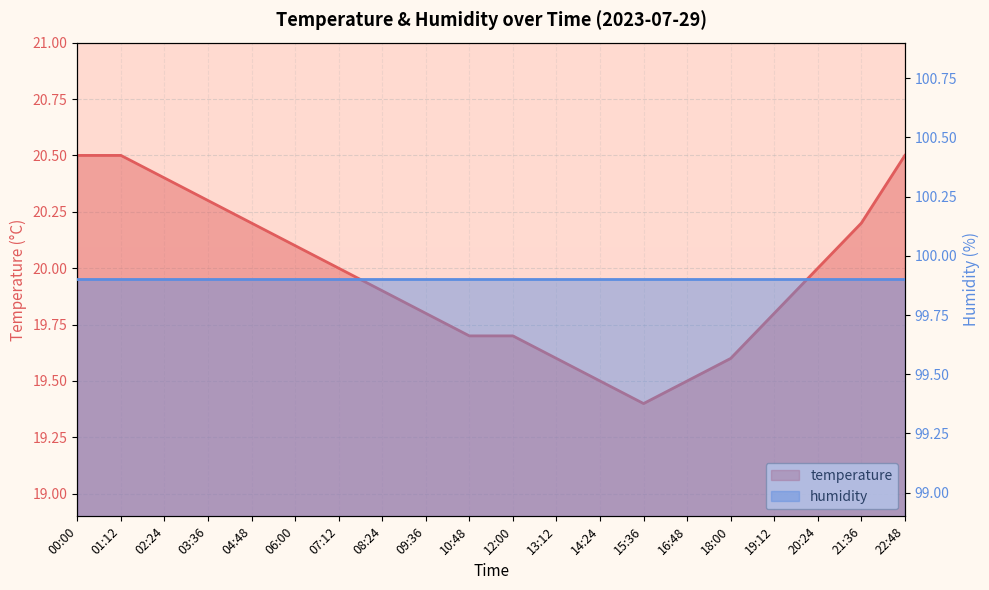

True or false: temperature has more than 2 points higher than both neighbors.

False